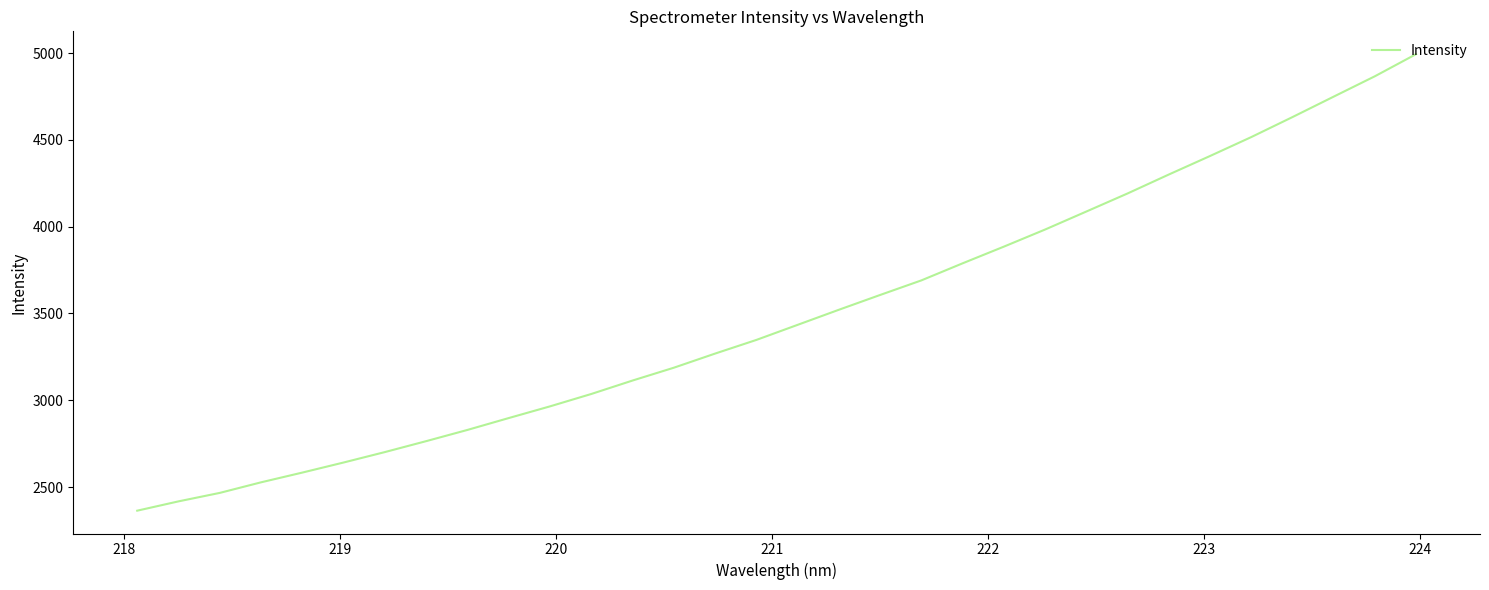

What is the difference between the maximum and minimum values?

2630.2